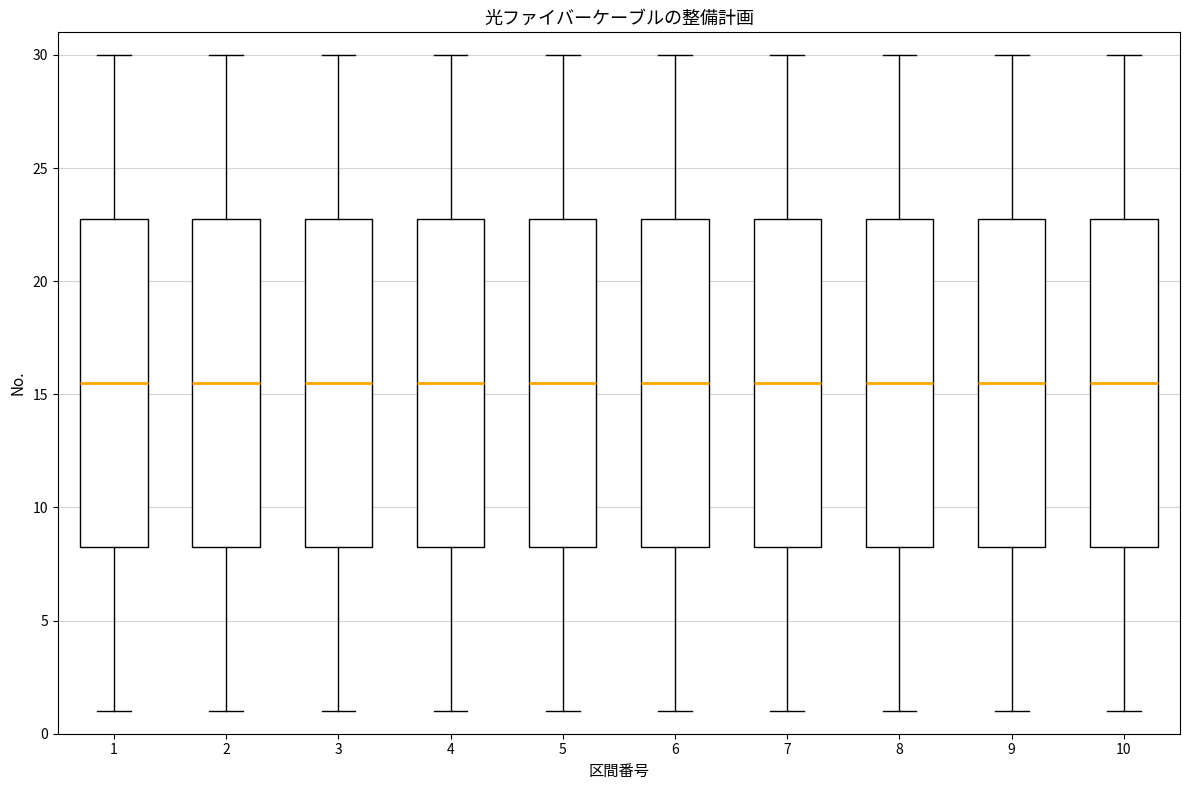

Reading left to right, transcribe this box plot: for each box, give where its median line is, the range the box spans, and where its two whiskers end, as read against the y-axis. The values are not printed on the chart, so give them approximately, as read against the axis.

1: median 15.5, box 8.5 to 23.0, whiskers 1.0 to 30.0
2: median 15.5, box 8.5 to 23.0, whiskers 1.0 to 30.0
3: median 15.5, box 8.5 to 23.0, whiskers 1.0 to 30.0
4: median 15.5, box 8.5 to 23.0, whiskers 1.0 to 30.0
5: median 15.5, box 8.5 to 23.0, whiskers 1.0 to 30.0
6: median 15.5, box 8.5 to 23.0, whiskers 1.0 to 30.0
7: median 15.5, box 8.5 to 23.0, whiskers 1.0 to 30.0
8: median 15.5, box 8.5 to 23.0, whiskers 1.0 to 30.0
9: median 15.5, box 8.5 to 23.0, whiskers 1.0 to 30.0
10: median 15.5, box 8.5 to 23.0, whiskers 1.0 to 30.0